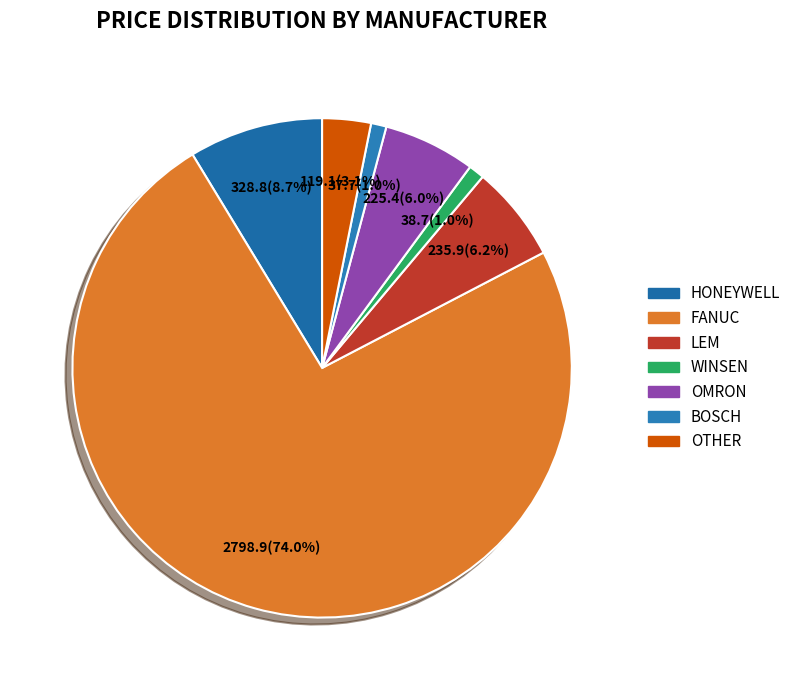

Does any single category account for the majority?

Yes